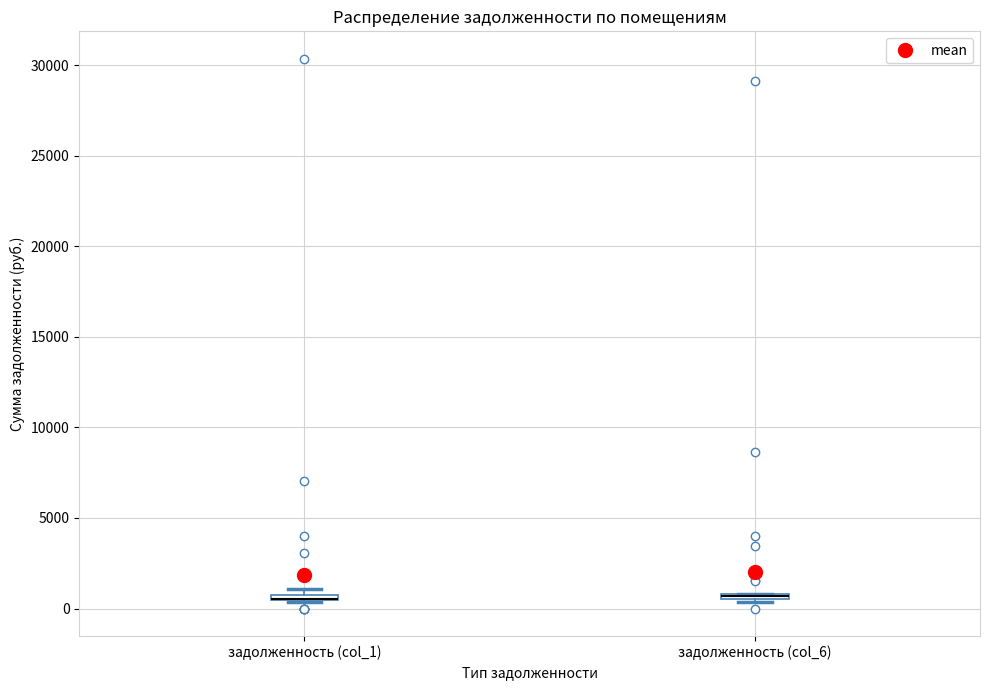

Where is the upper edge of the box for задолженность (col_6) on the y-axis? The values are not printed on the chart, so give them approximately, as read against the axis.

1000